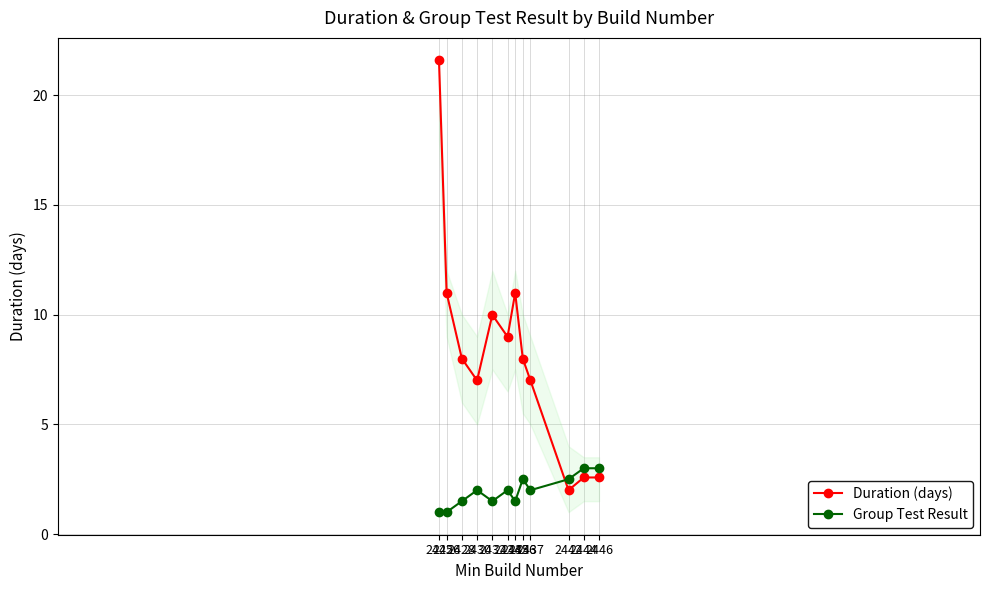

Count the Group Test Result values in the range 1 to 2.

8